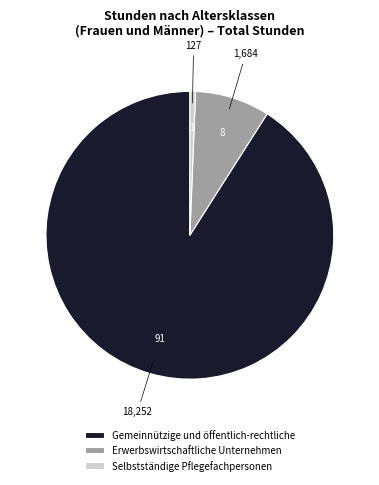

True or false: Selbstständige Pflegefachpersonen accounts for 1% of the total.

True